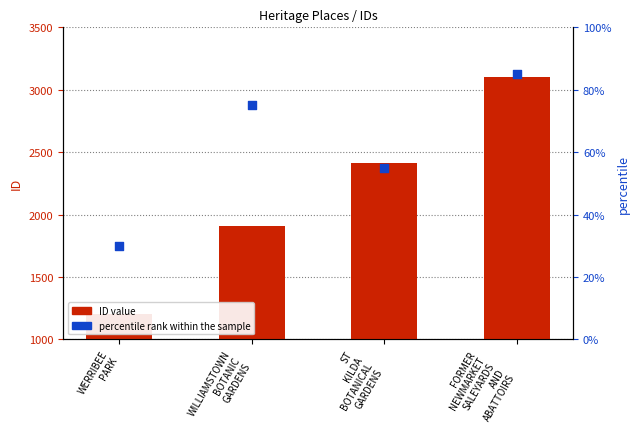

Which series reaches the maximum Y coordinate?

ID value